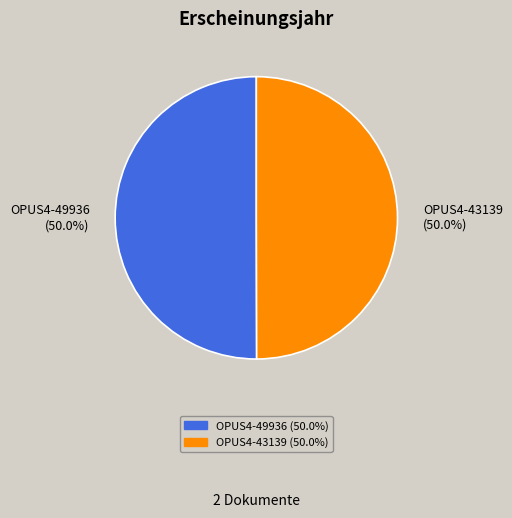

What is the ratio of the value at OPUS4-49936 to the value at OPUS4-43139?

1.0